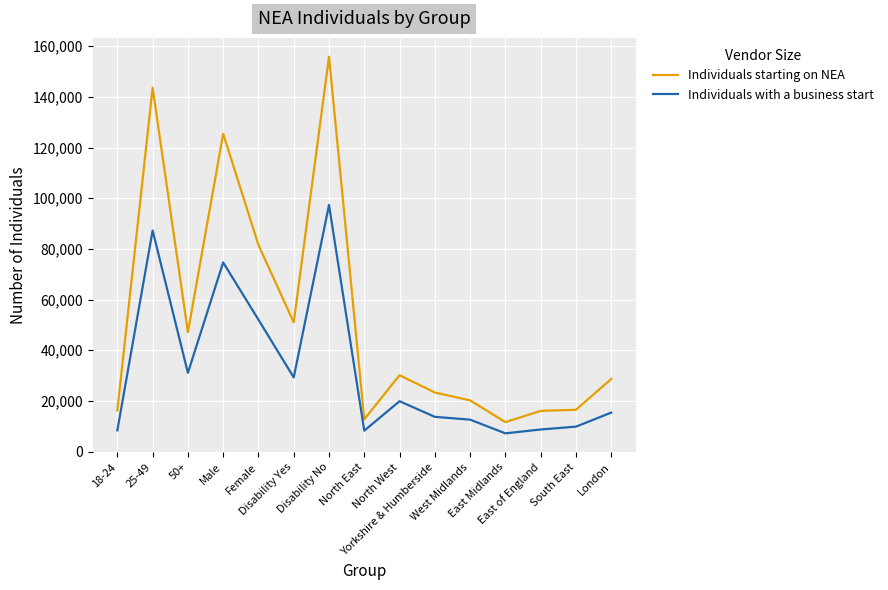

True or false: Individuals starting on NEA and Individuals with a business start cross at least once.

False